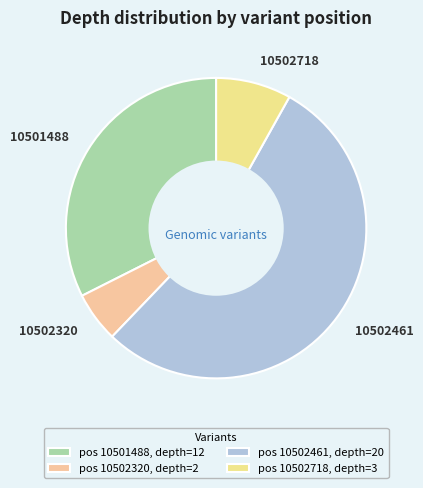

Count the number of slices in the pie.

4